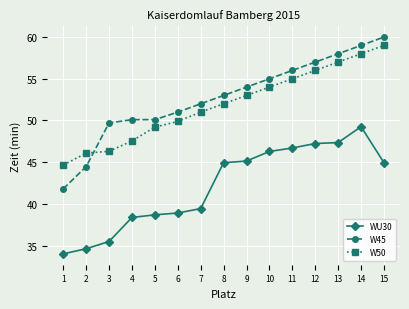

List the series in order of their peak value, highest first.

W45, W50, WU30